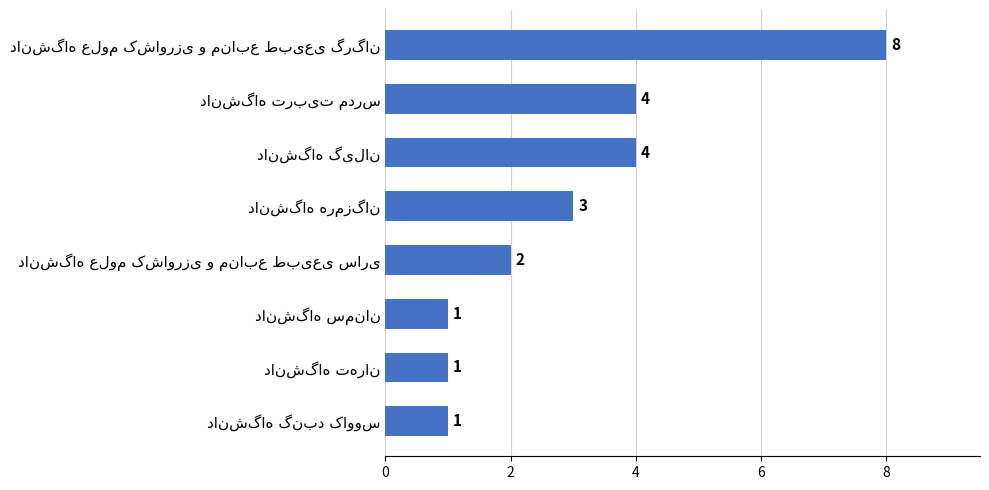

What is the difference between the maximum and minimum values?

7